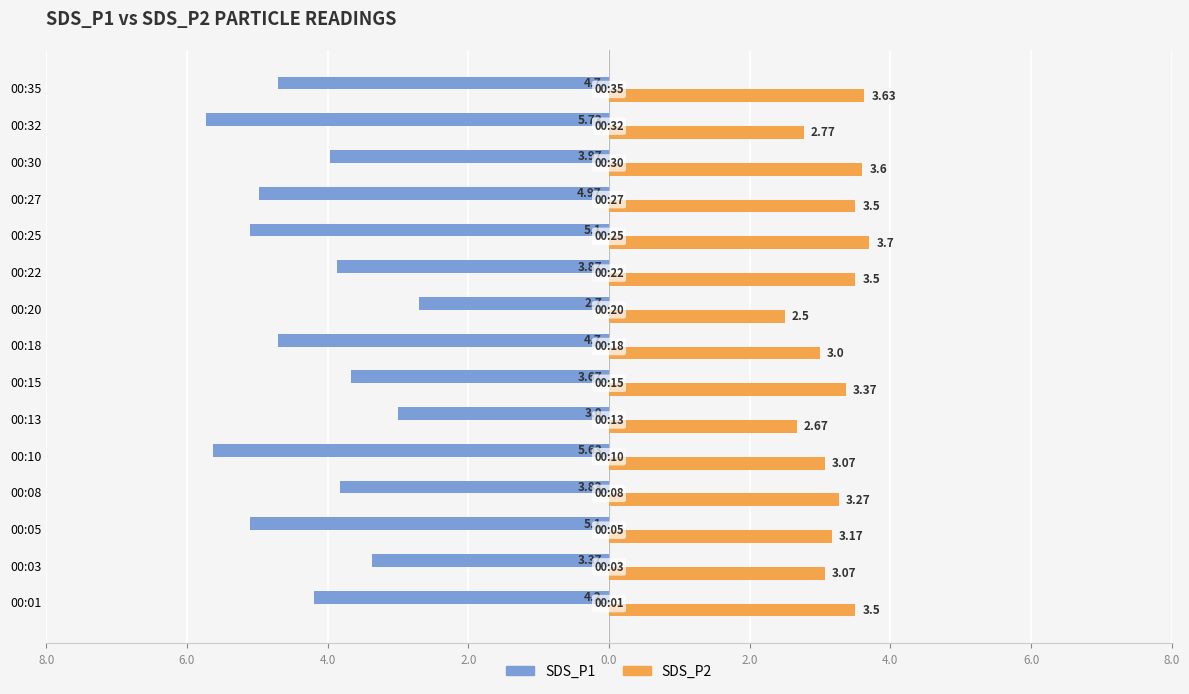

What are all the series names shown in the legend?

SDS_P1, SDS_P2